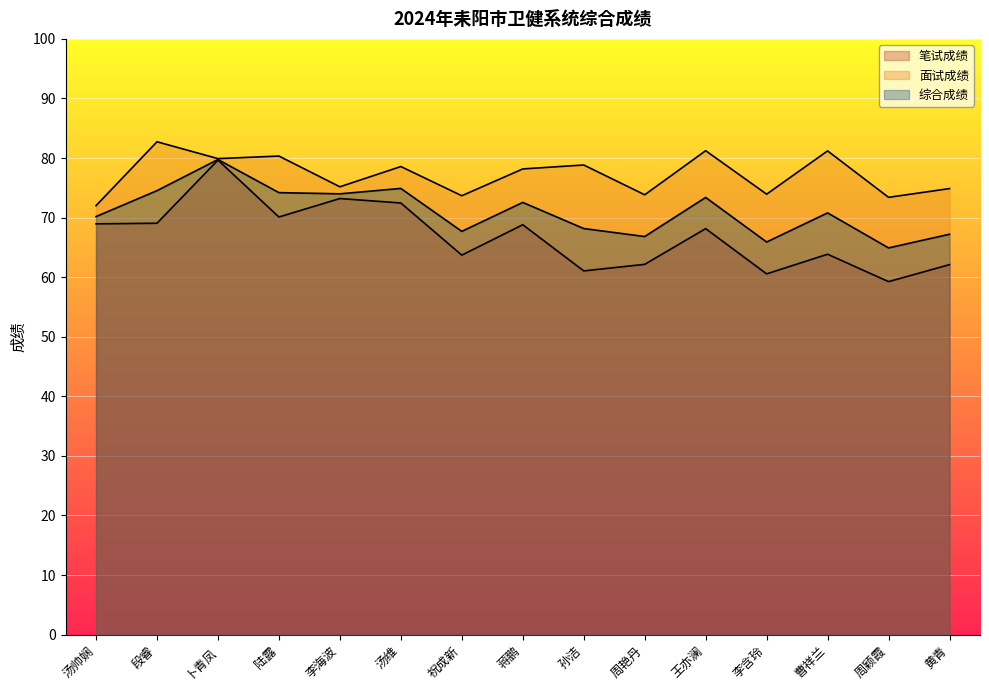

What is the label of the 15th point from the right?

汤帅娴